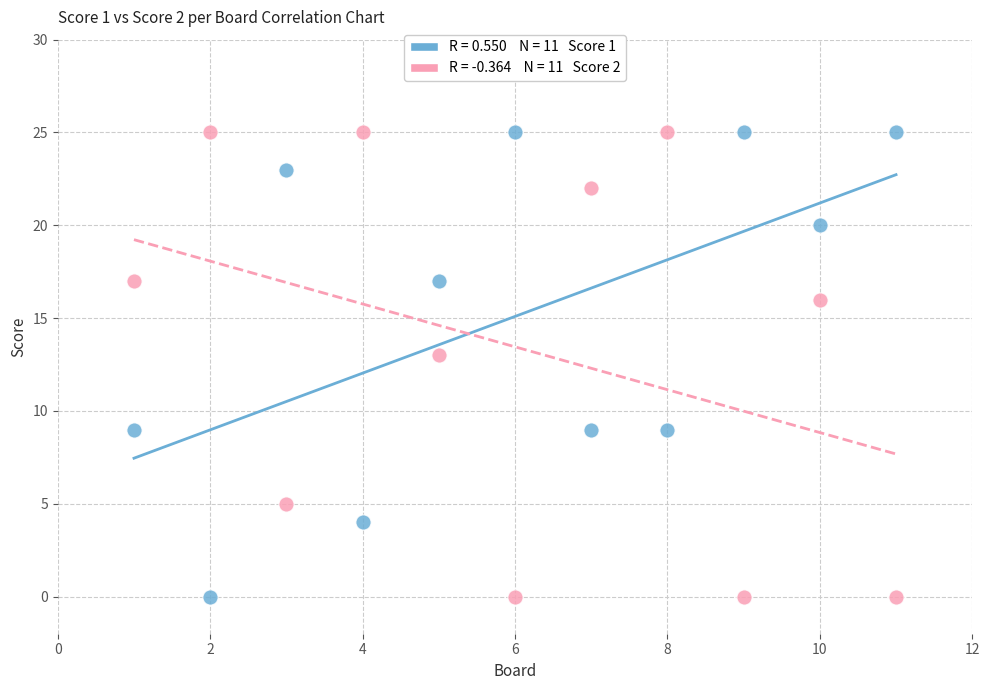

Across all series, what Y value is closest to 12?

13